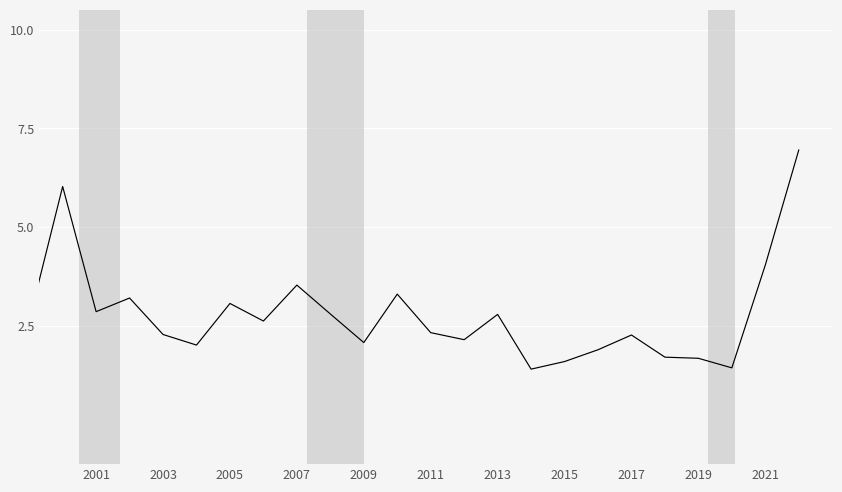

True or false: the data has more than 2 interior local peaks.

True